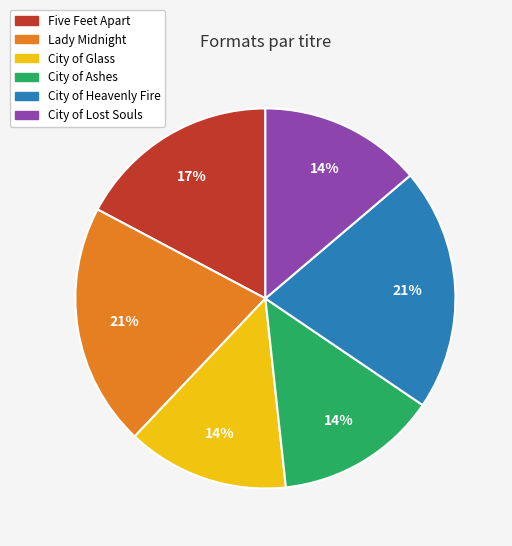

Is City of Heavenly Fire the majority of the pie?

No